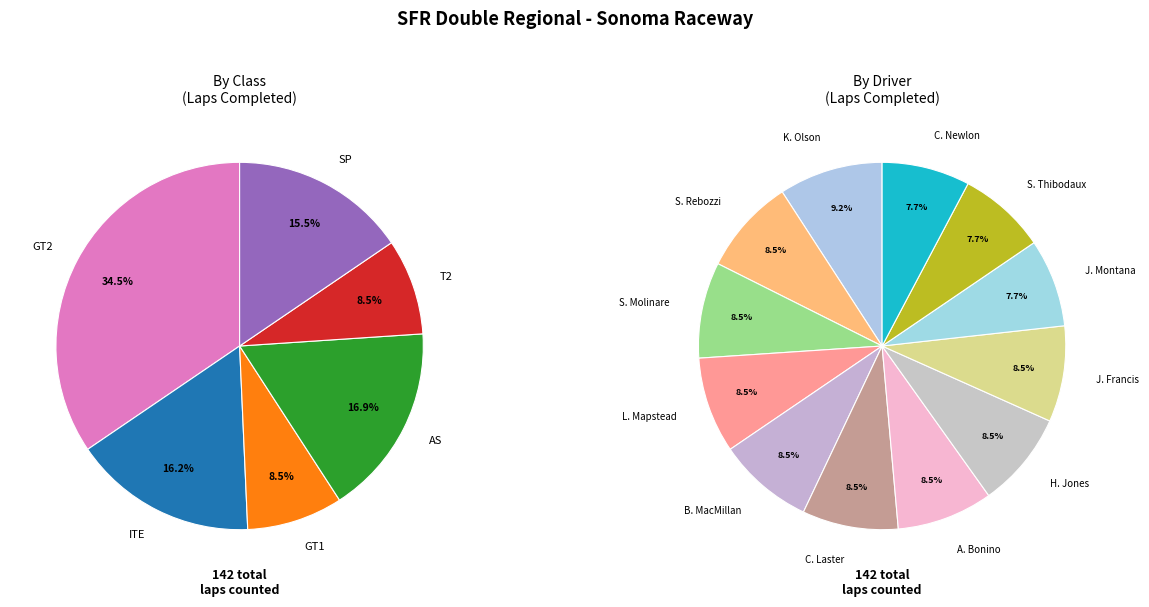

What is the ratio of the value at Anthony Bonino (AS) to the value at Lars Mapstead (GT2)?

1.0